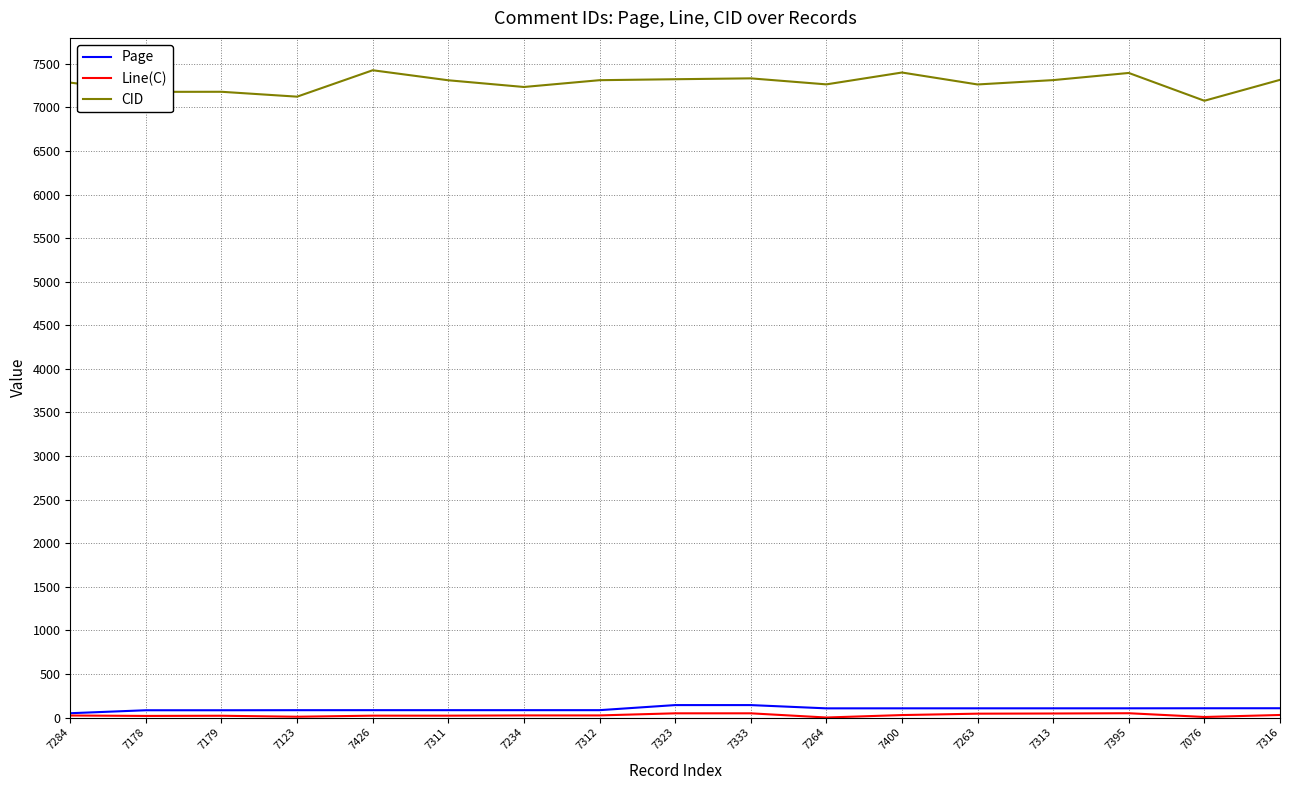

Read the CID value at 7400.

7400.0